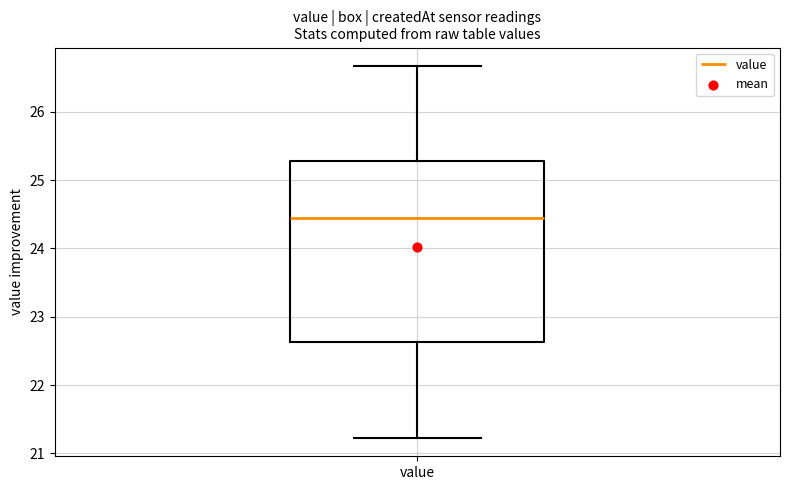

Read this box plot against the y-axis: the position of the median line, the range covered by the box, and the ends of both whiskers. The values are not printed on the chart, so give them approximately, as read against the axis.

median 24.5, box 22.6 to 25.3, whiskers 21.2 to 26.7